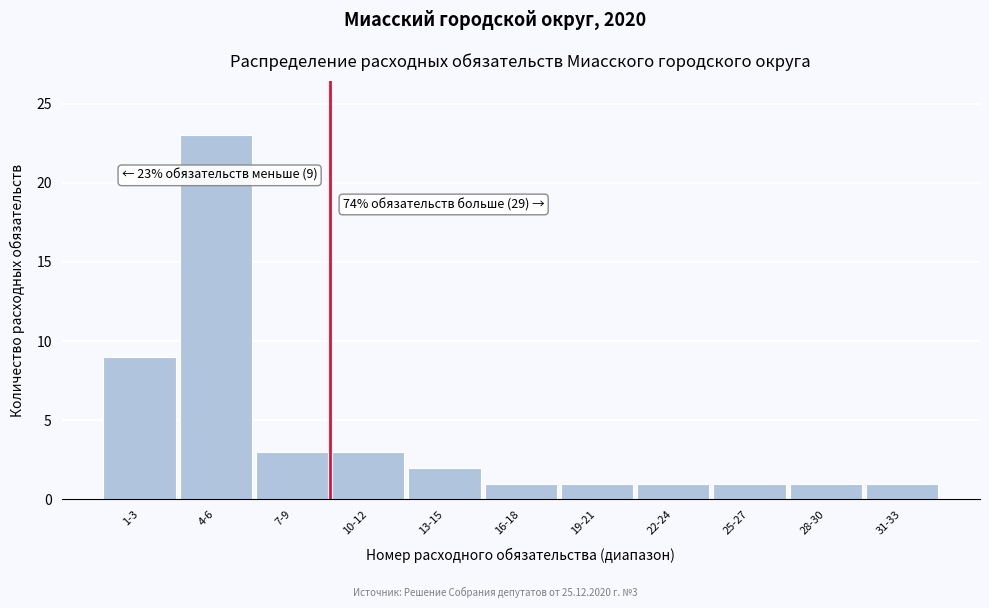

Reading left to right, list all the values displayed in this chart.

1-3=9	4-6=23	7-9=3	10-12=3	13-15=2	16-18=1	19-21=1	22-24=1	25-27=1	28-30=1	31-33=1